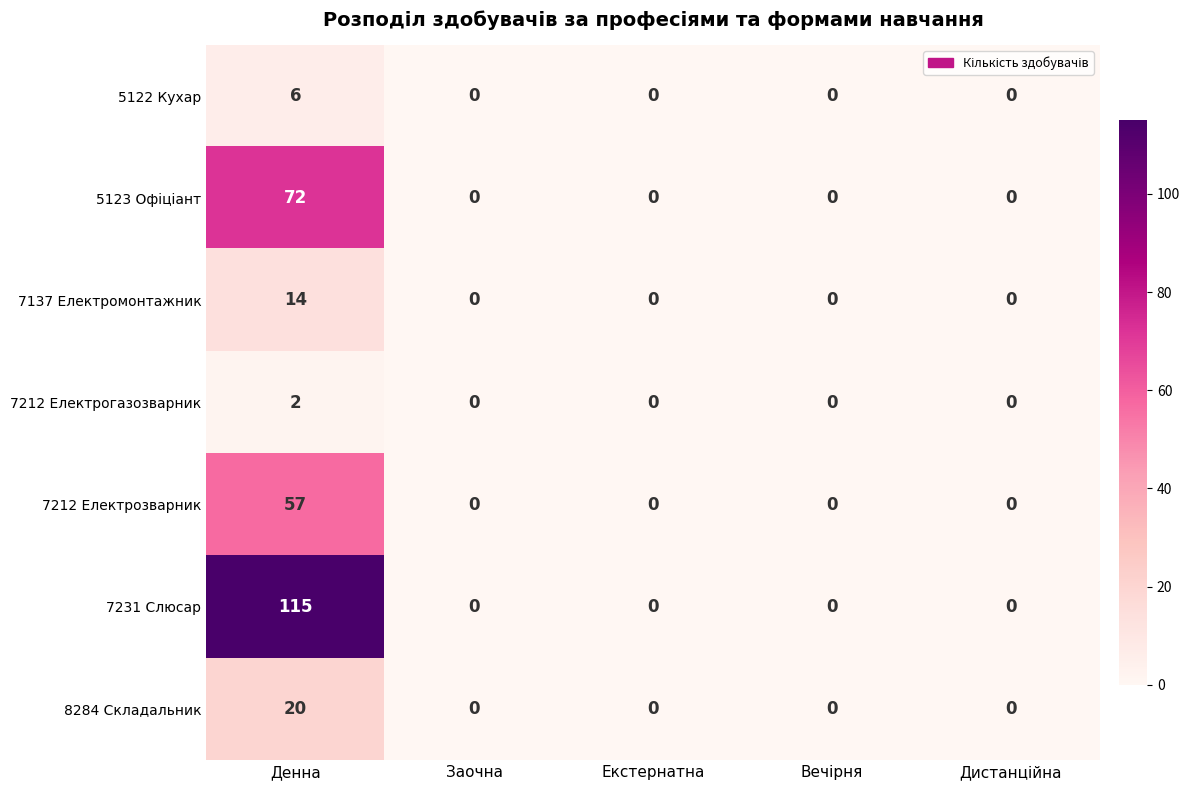

At how many categories does at least one series exceed 40?

1